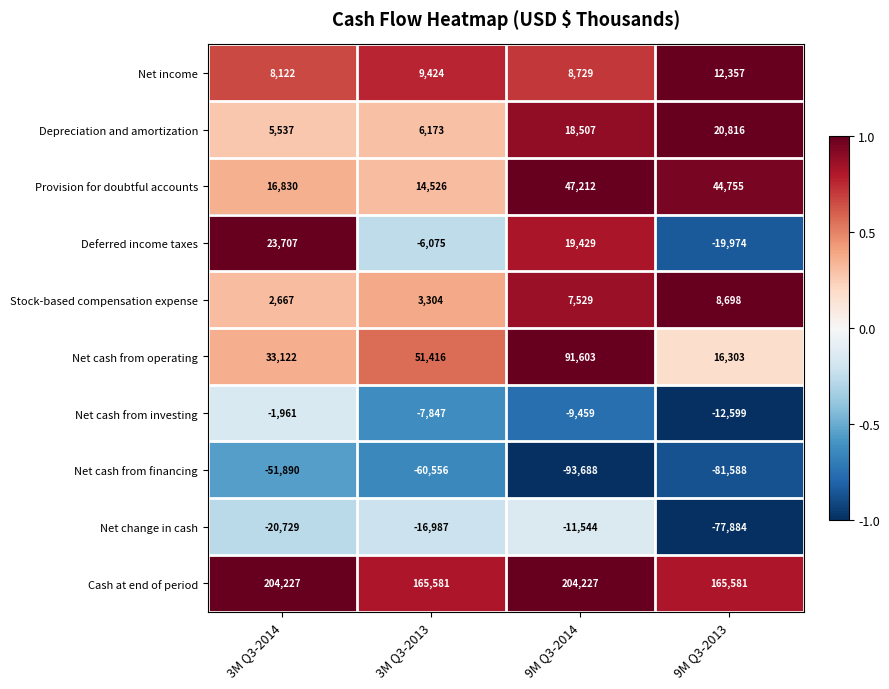

Which series has the largest range (max minus min)?

Net cash from operating